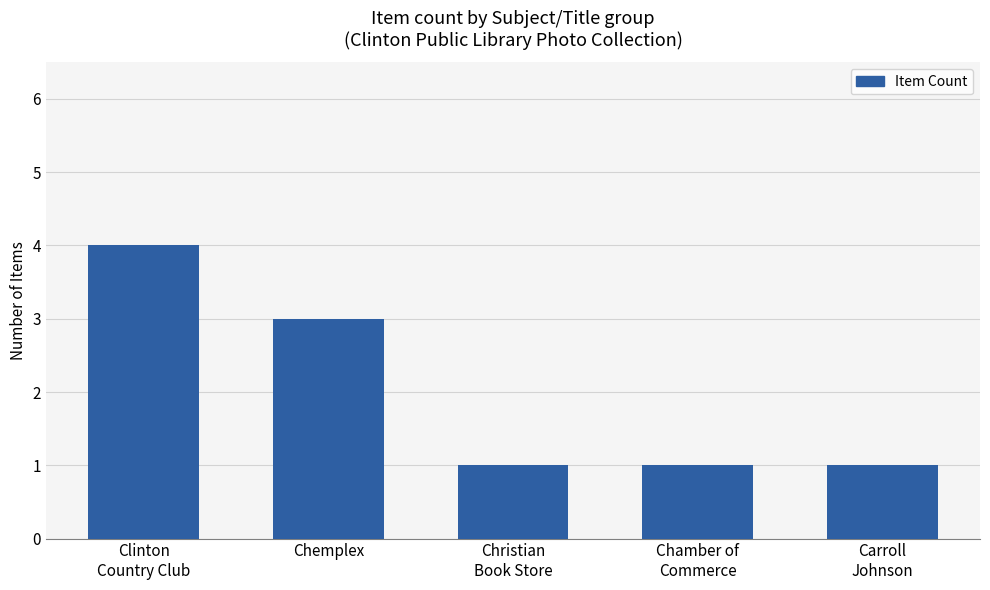

At which category does the chart reach its peak across all series?

Clinton
Country Club